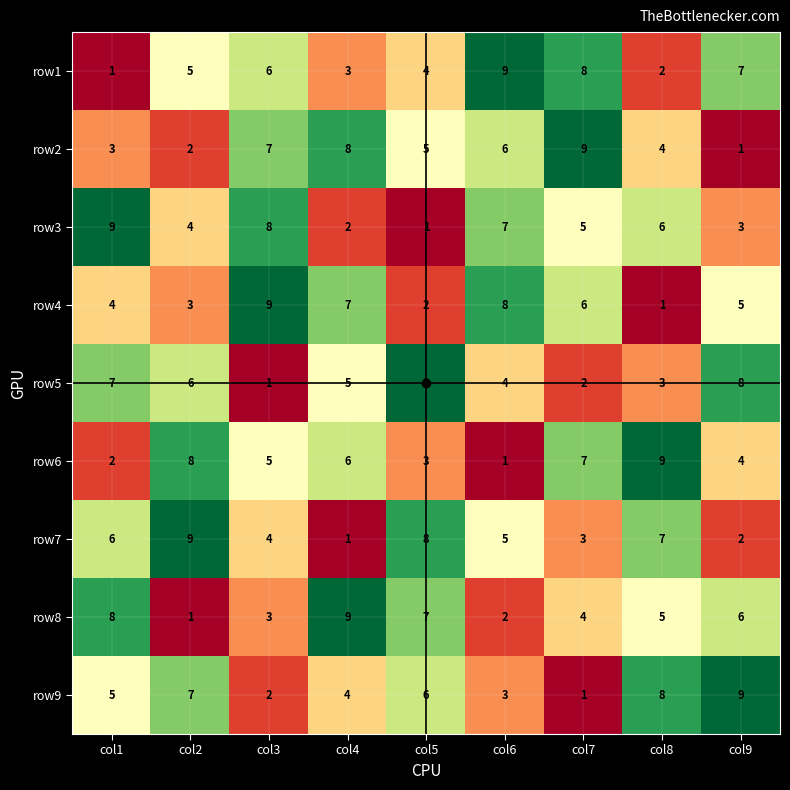

At col7, list the series in order from smallest to largest.

row9, row5, row7, row8, row3, row4, row6, row1, row2